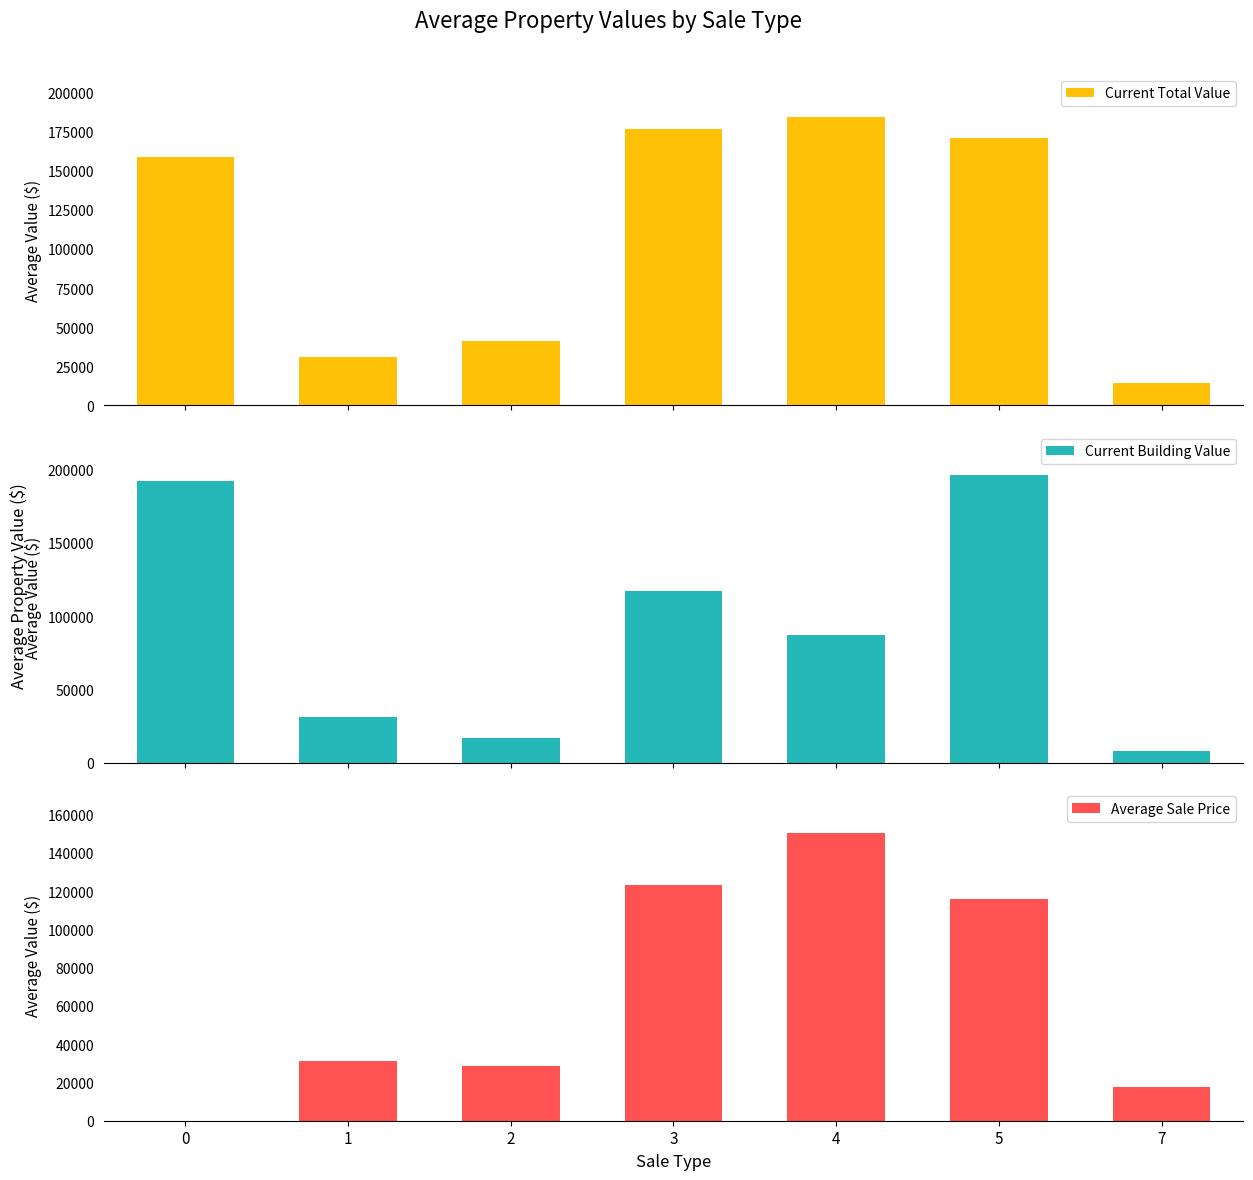

Rank the series by their average value, from lowest to highest.

Average Sale Price, Current Building Value, Current Total Value